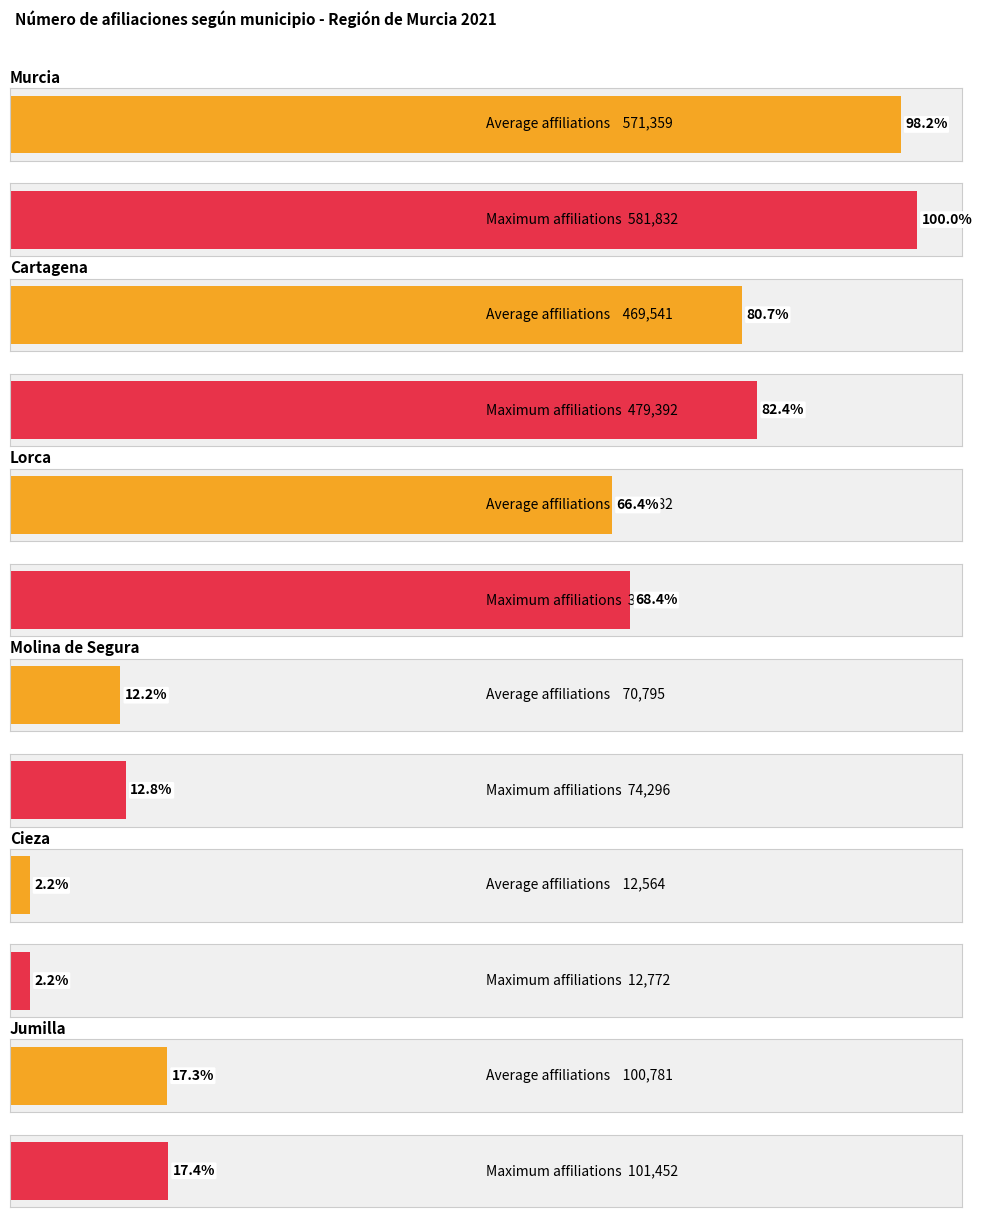

What is the highest value of the IV TRIMESTRE 2021 TOTAL series?

581832